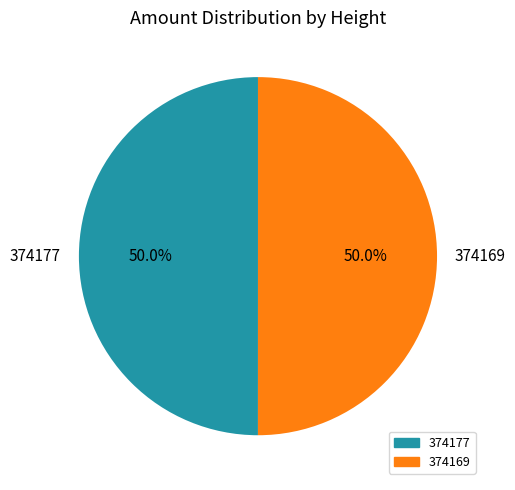

To the nearest percent, what portion does 374169 represent?

50%